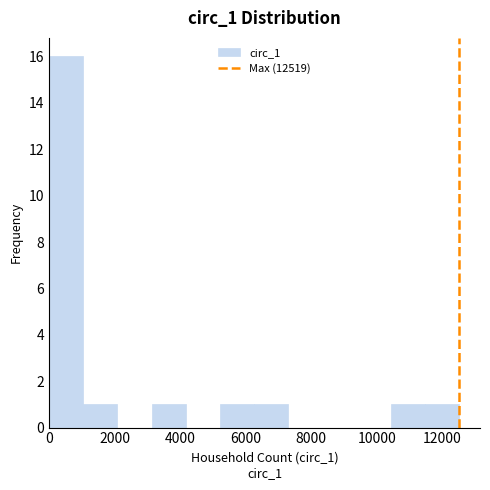

Reading left to right, list every bar in this chart as the range it spans on the x-axis followed by its height. Neither the bar edges nor the heights are printed on the chart, so give them approximately, as read against the axes.

0 to 1000: 16
1000 to 2000: 1
2000 to 3200: 0
3200 to 4200: 1
4200 to 5200: 0
5200 to 6200: 1
6200 to 7400: 1
7400 to 8400: 0
8400 to 9400: 0
9400 to 10400: 0
10400 to 11400: 1
11400 to 12600: 1